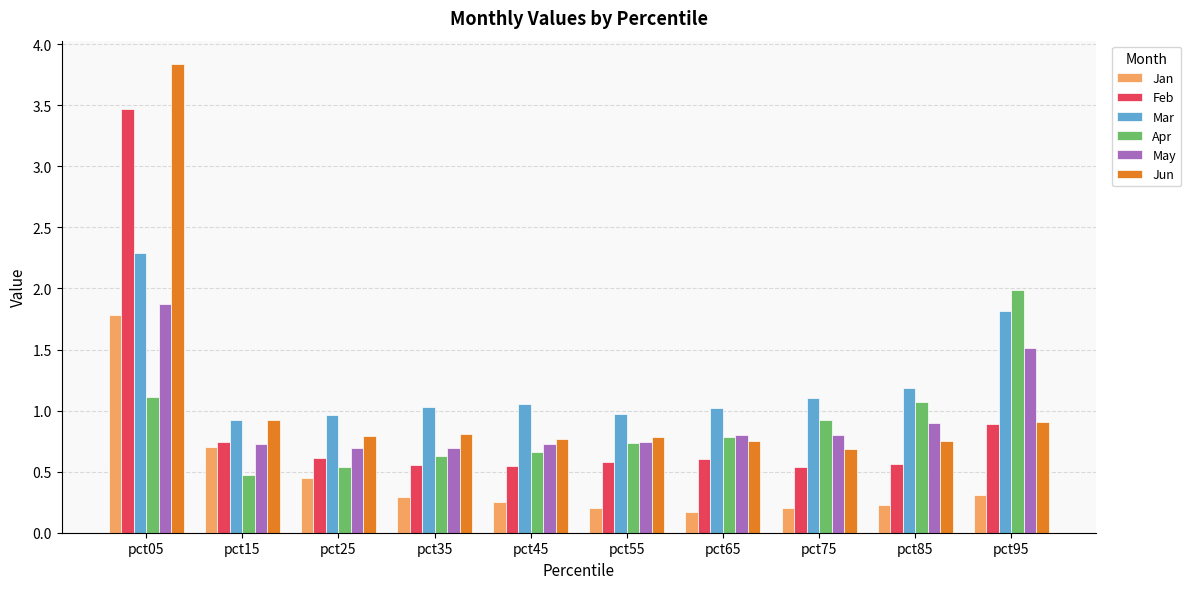

Read the Jun value at pct15.

0.9